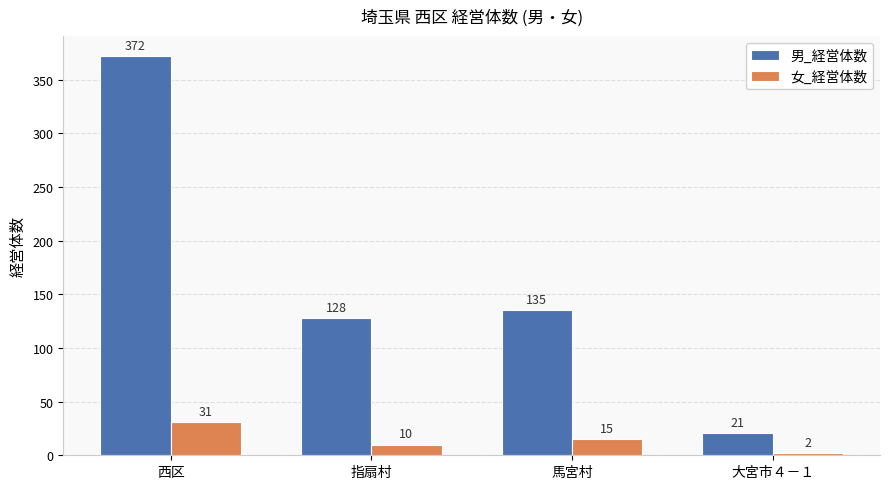

What is the difference between the maximum and minimum values in the 男_経営体数 series?

351